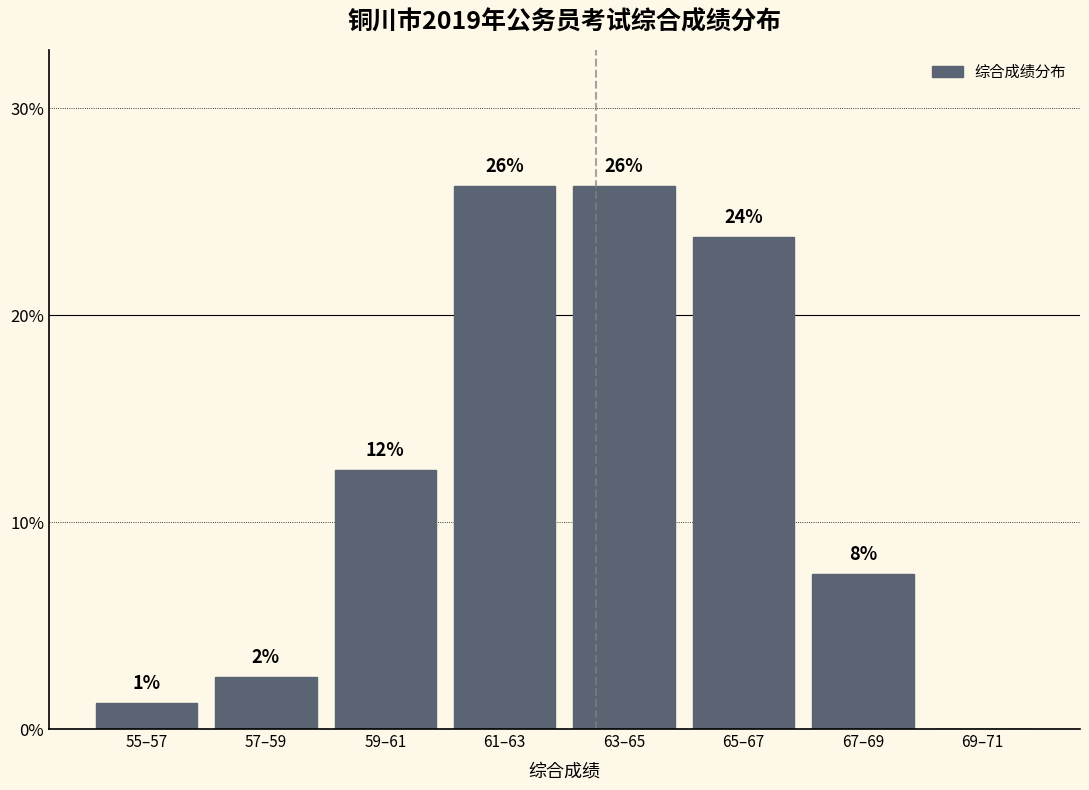

Are the bars horizontal?

No